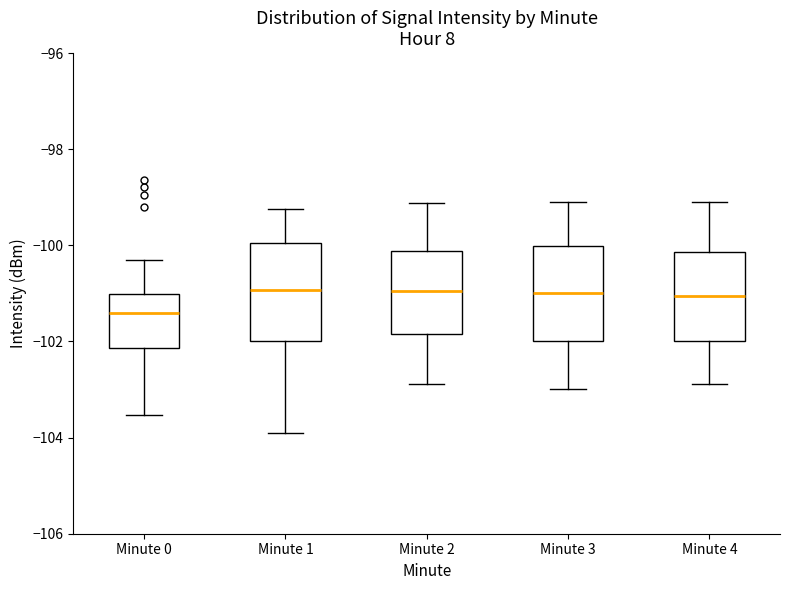

Reading left to right, read every box against the y-axis: the position of its median line, the range the box covers, and the ends of its whiskers. The values are not printed on the chart, so give them approximately, as read against the axis.

Minute 0: median -101.4, box -102.2 to -101.0, whiskers -103.6 to -100.4
Minute 1: median -101.0, box -102.0 to -100.0, whiskers -104.0 to -99.2
Minute 2: median -101.0, box -101.8 to -100.2, whiskers -102.8 to -99.2
Minute 3: median -101.0, box -102.0 to -100.0, whiskers -103.0 to -99.0
Minute 4: median -101.0, box -102.0 to -100.2, whiskers -102.8 to -99.0